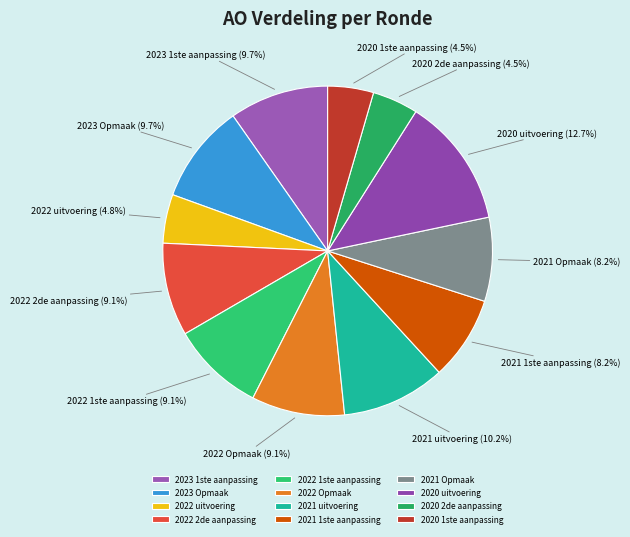

Which slice is the largest?

2020 uitvoering